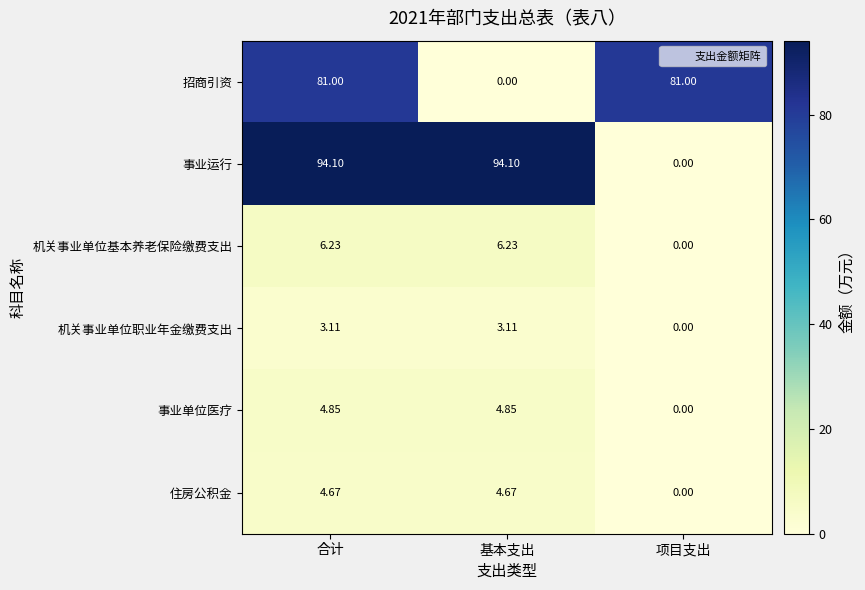

How many distinct data groups are displayed?

6